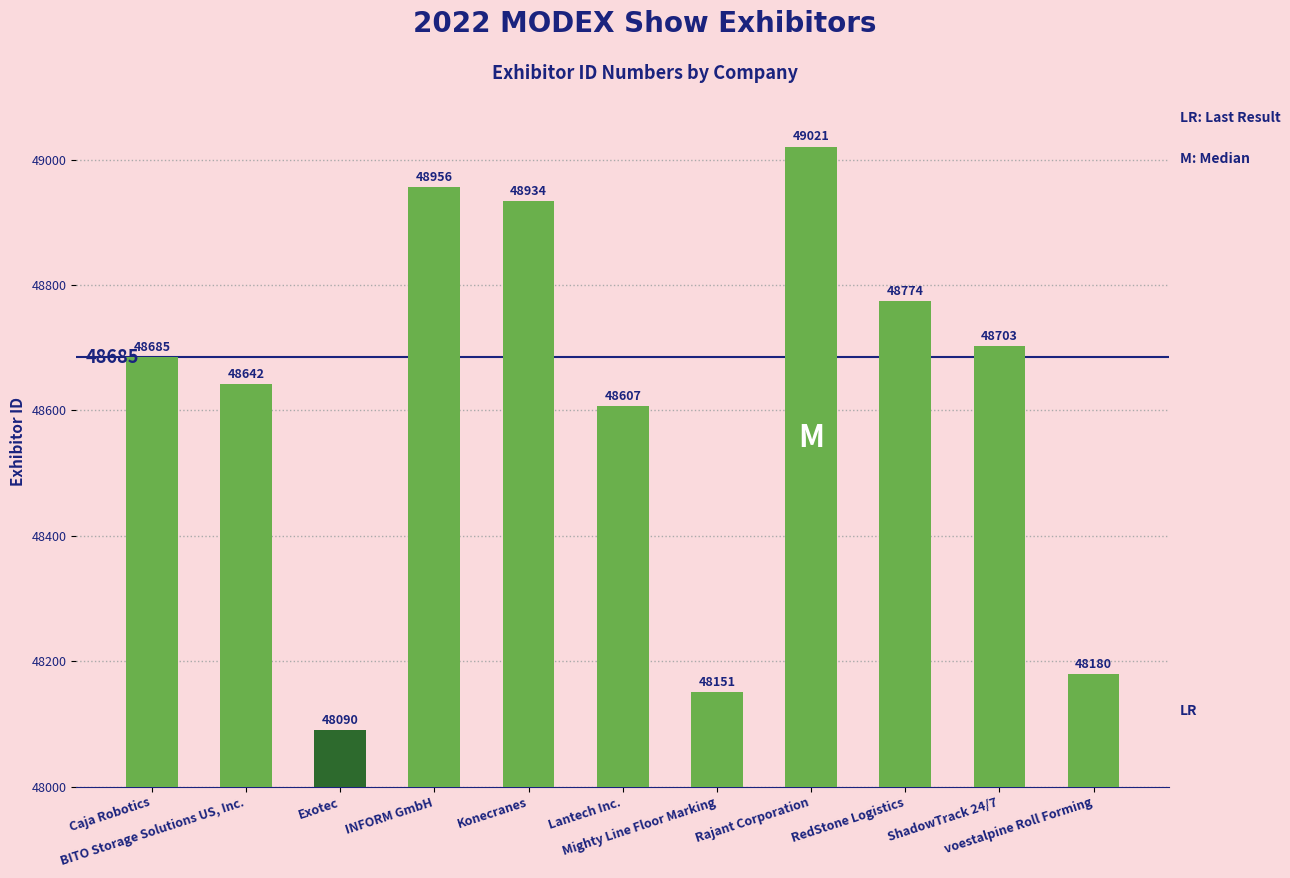

The value at Lantech Inc. is 69460. True or false?

False